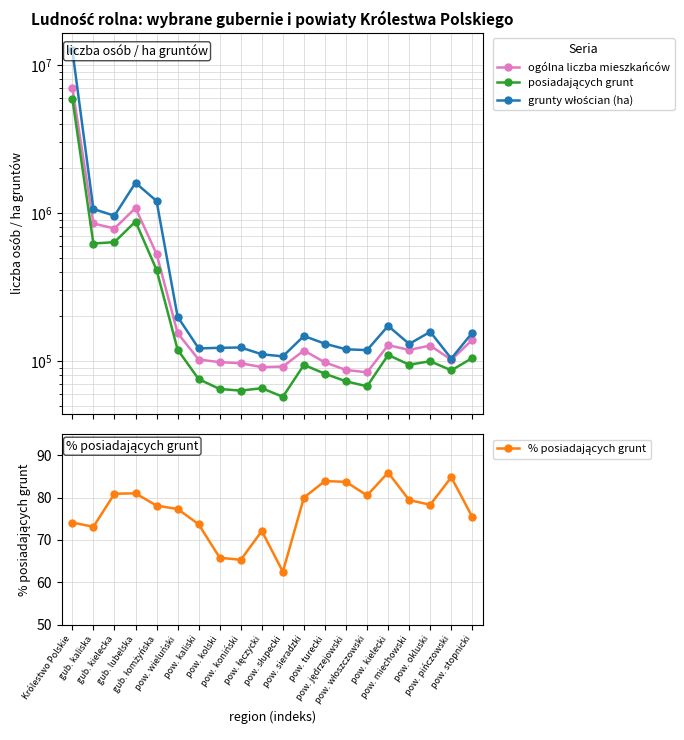

In posiadających grunt, how many points are lower than both neighbors (excluding endpoints)?

6